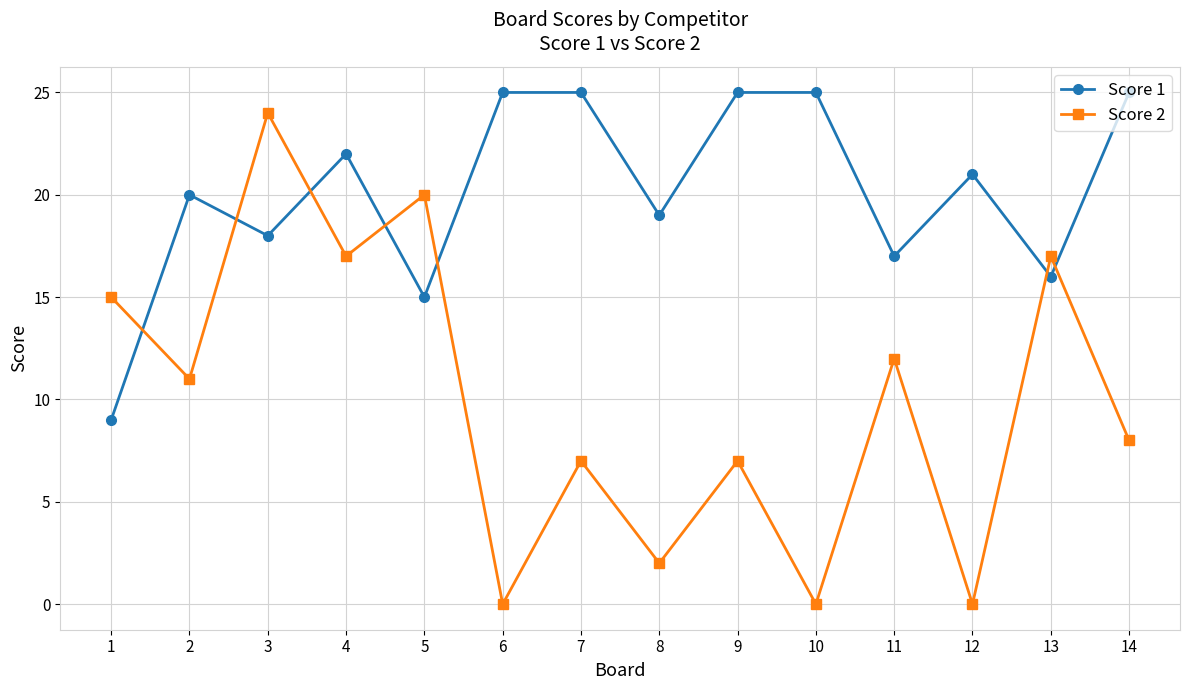

List the series in order of their overall mean, highest first.

Score 1, Score 2